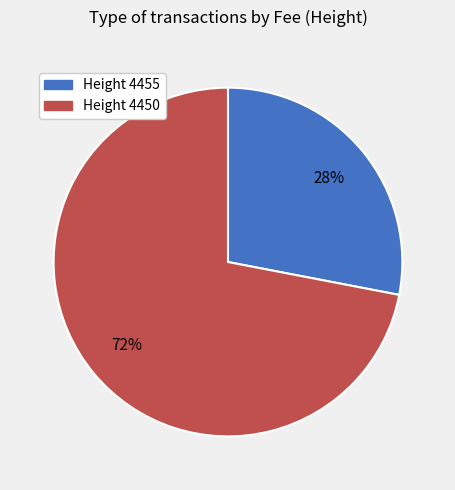

Is there a majority slice in this chart?

Yes